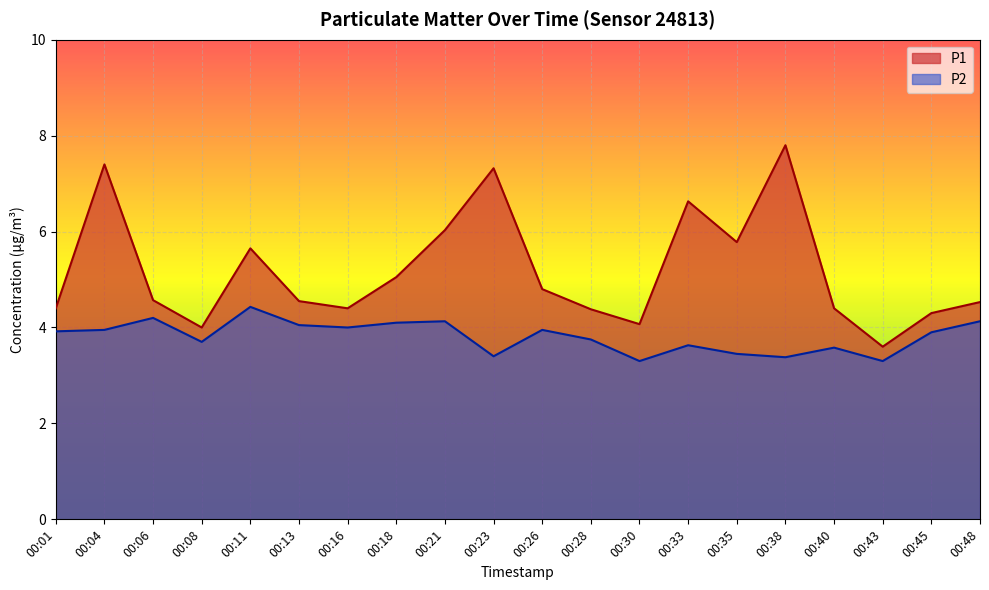

Reading left to right, extract all data points from this chart.

P1: 00:01=4.4	00:04=7.4	00:06=4.6	00:08=4.0	00:11=5.7	00:13=4.5	00:16=4.4	00:18=5.0	00:21=6.0	00:23=7.3	00:26=4.8	00:28=4.4	00:30=4.1	00:33=6.6	00:35=5.8	00:38=7.8	00:40=4.4	00:43=3.6	00:45=4.3	00:48=4.5
P2: 00:01=3.9	00:04=4.0	00:06=4.2	00:08=3.7	00:11=4.4	00:13=4.0	00:16=4.0	00:18=4.1	00:21=4.1	00:23=3.4	00:26=4.0	00:28=3.8	00:30=3.3	00:33=3.6	00:35=3.5	00:38=3.4	00:40=3.6	00:43=3.3	00:45=3.9	00:48=4.1